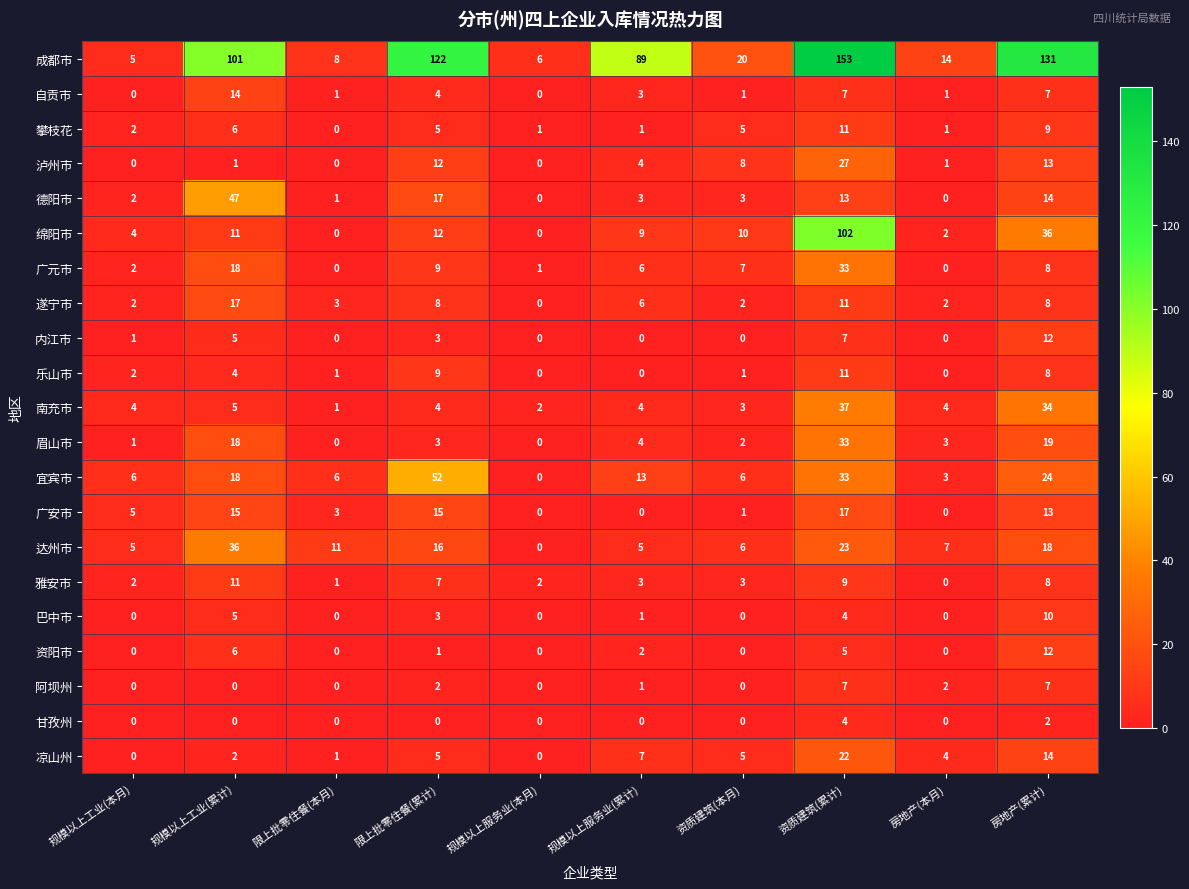

Where does the 攀枝花 series first go above 5?

规模以上工业(累计)